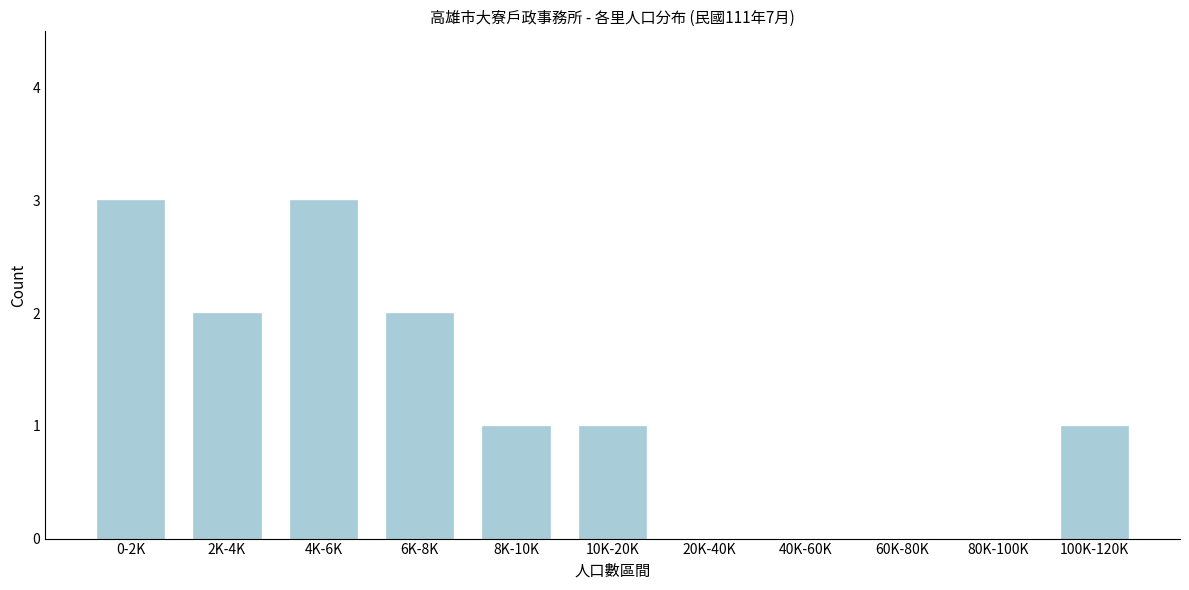

Reading left to right, list all the values displayed in this chart.

0-2K=3	2K-4K=2	4K-6K=3	6K-8K=2	8K-10K=1	10K-20K=1	20K-40K=0	40K-60K=0	60K-80K=0	80K-100K=0	100K-120K=1